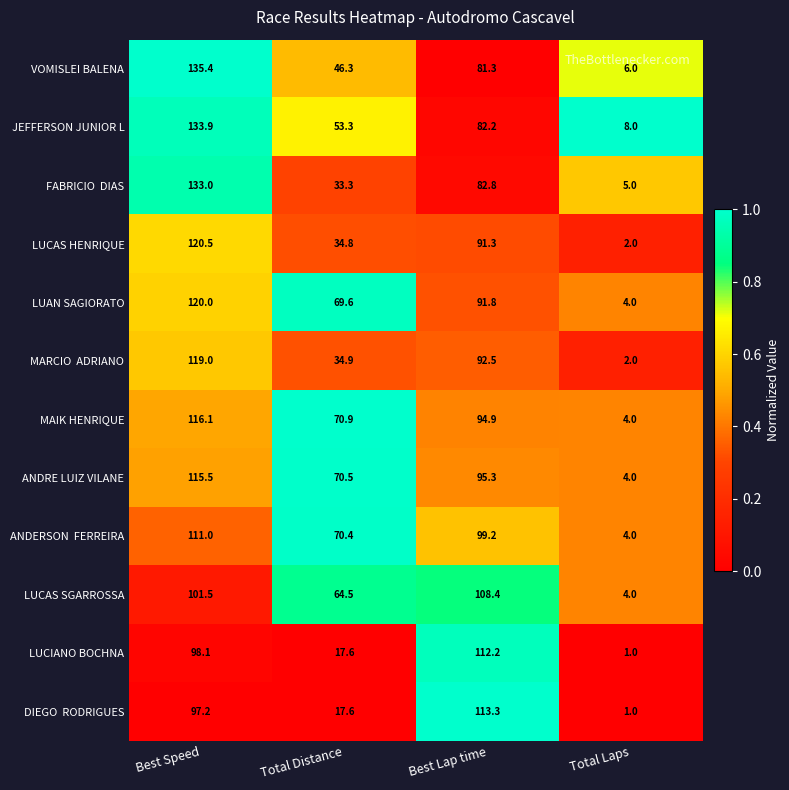

What is the minimum value for VOMISLEI BALENA?

6.0